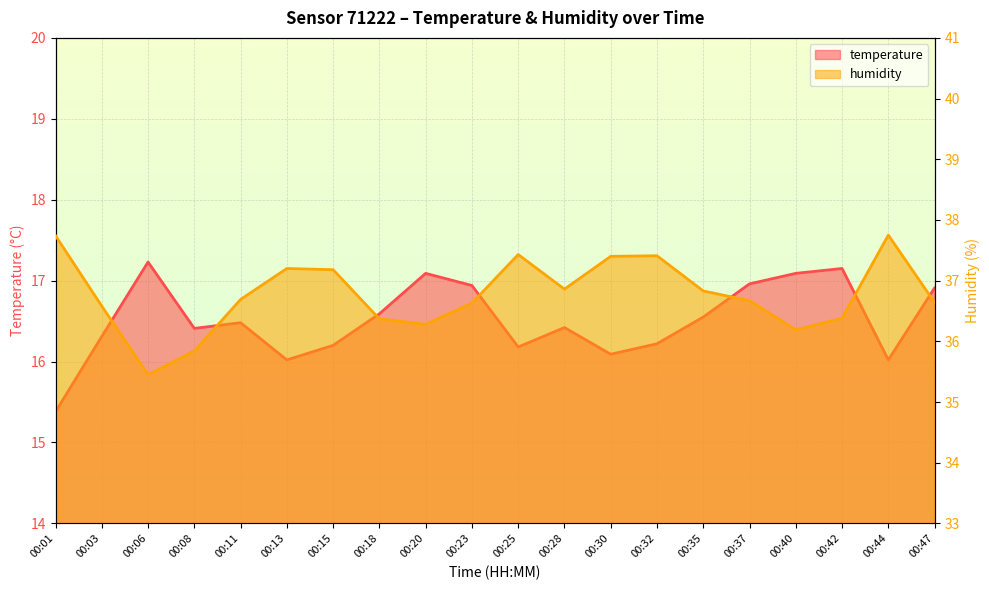

At which category does temperature reach its first local valley?

00:08